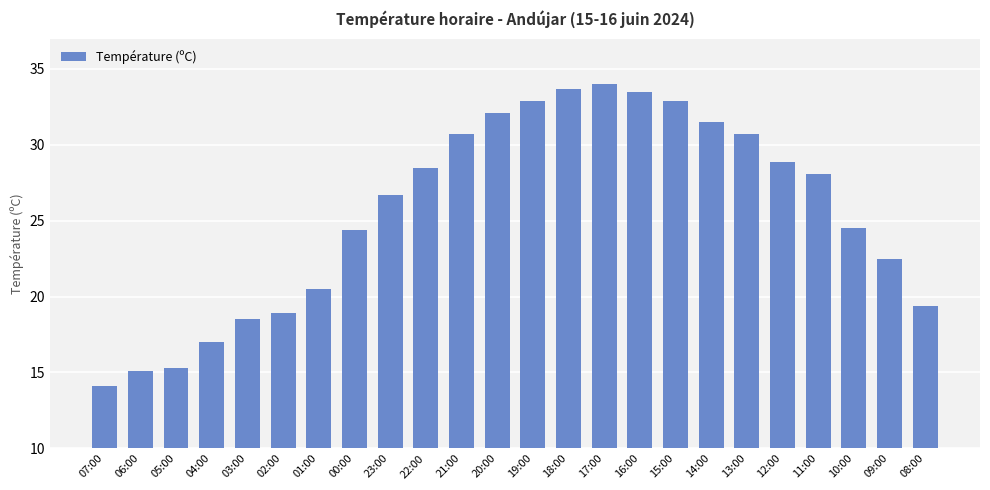

What position from the left is 10:00?

22